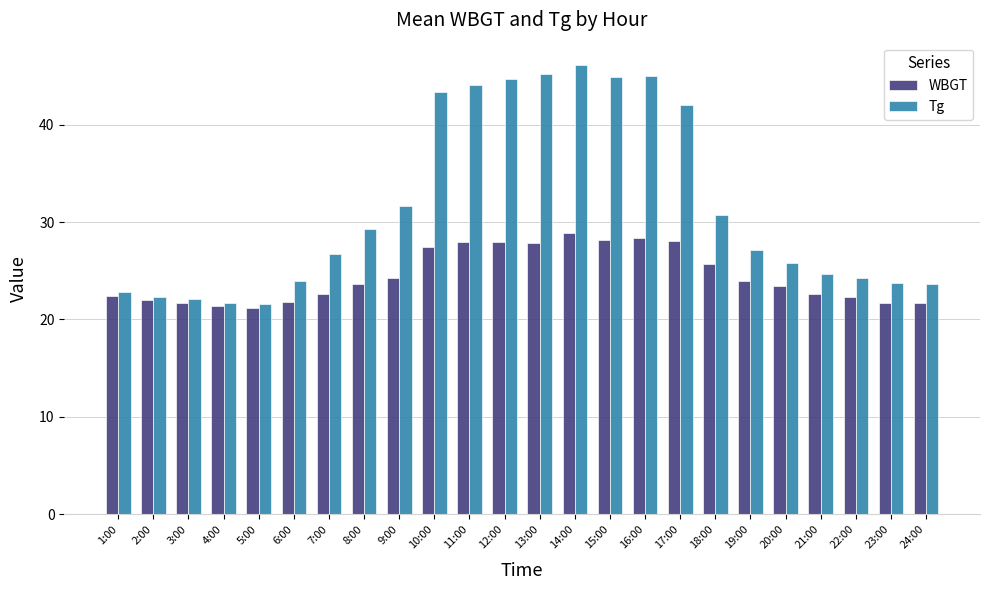

What is the difference between the Tg values at 15:00 and 17:00?

2.9